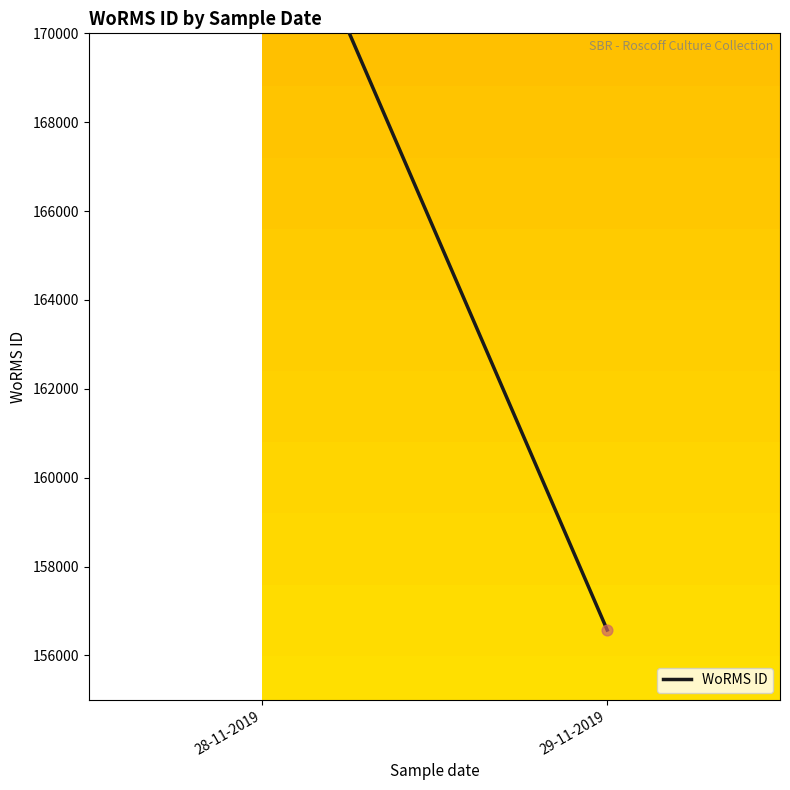

What is the change in value from 28-11-2019 to 29-11-2019?

-18000